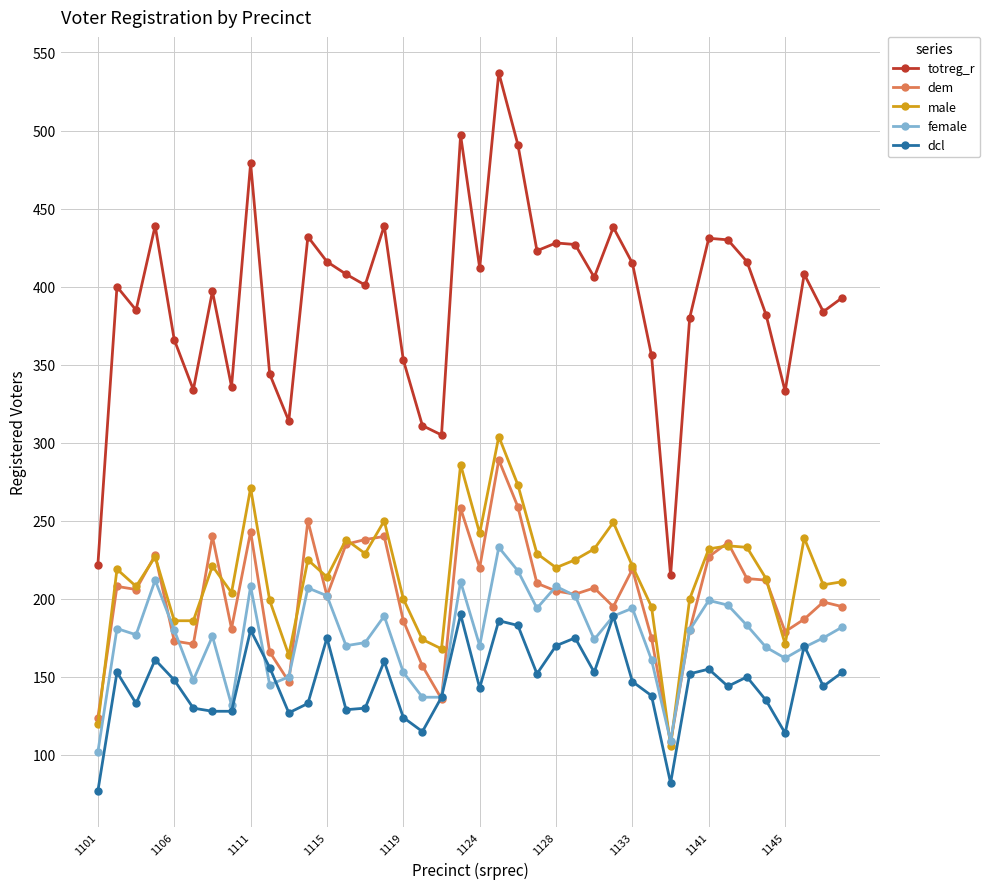

How many categories are shown in the chart?

40